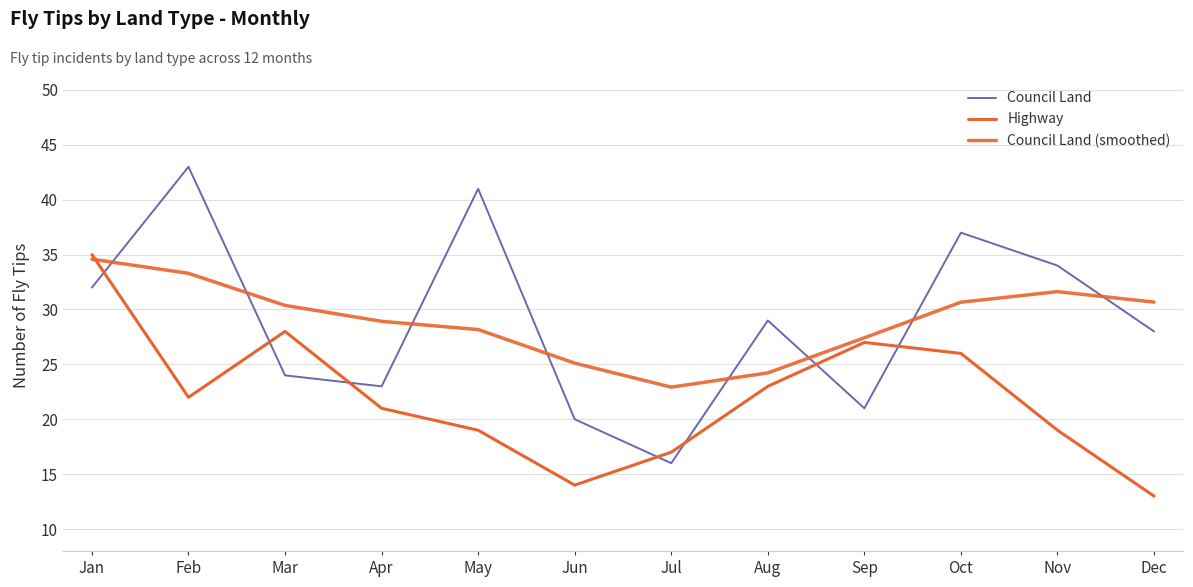

Does the chart display data point markers on the line(s)?

No